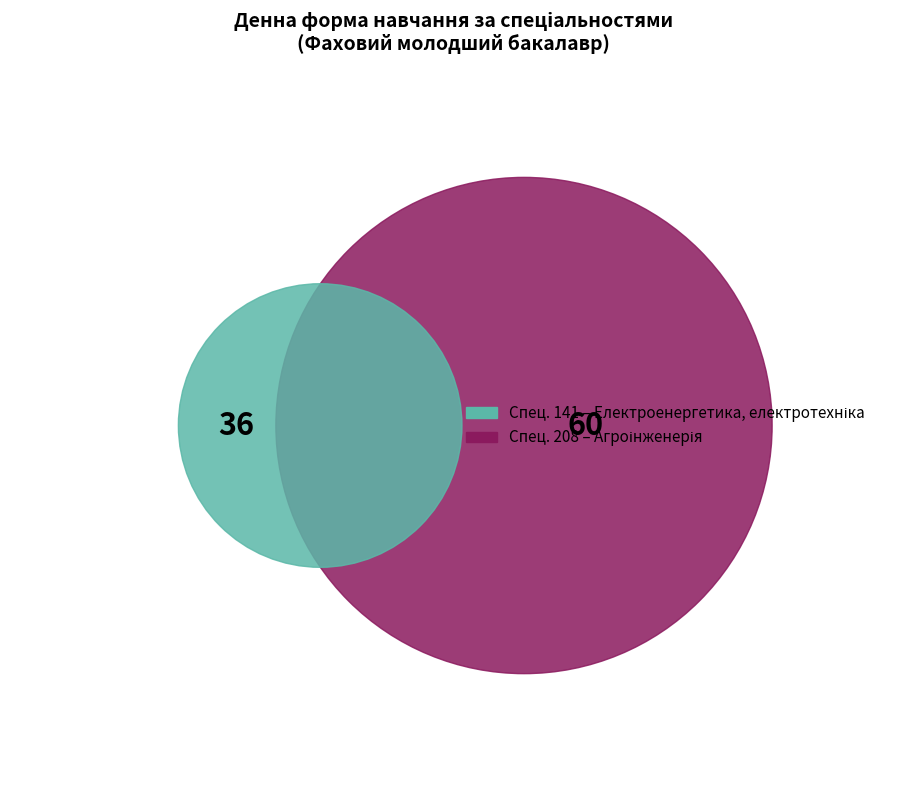

Rank the categories by value from lowest to highest.

141, 208